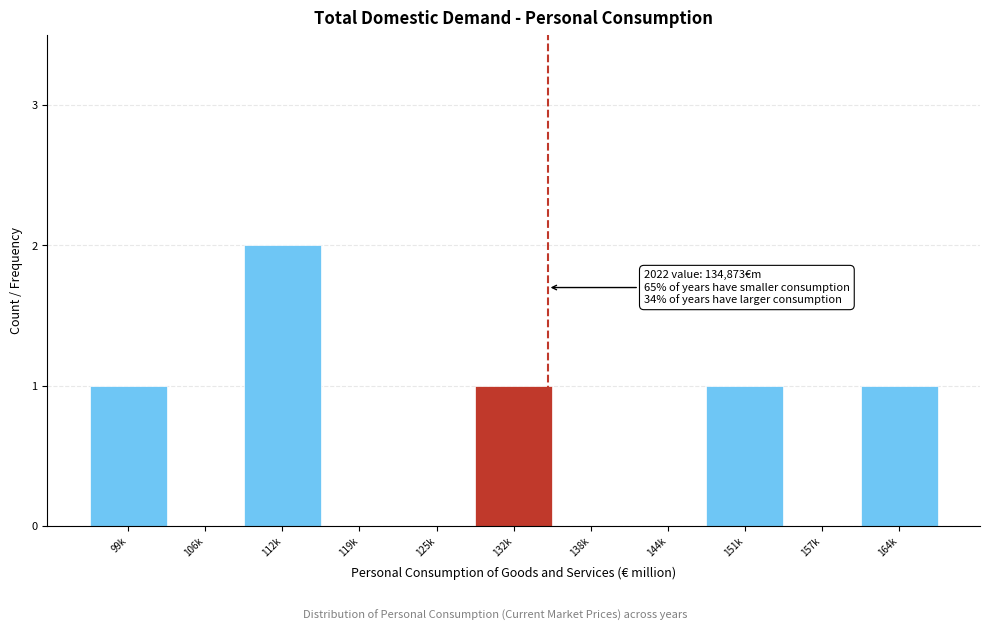

Reading left to right, transcribe all the data shown in this chart.

99k=1	106k=0	112k=2	119k=0	125k=0	132k=1	138k=0	144k=0	151k=1	157k=0	164k=1